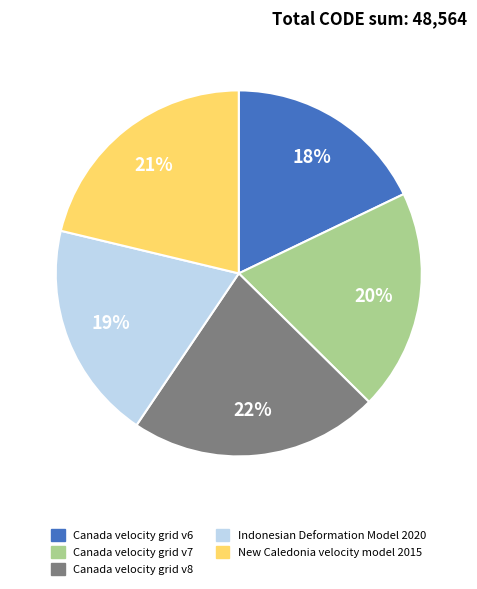

To the nearest percent, what percentage of the pie is Indonesian Deformation Model 2020?

19%